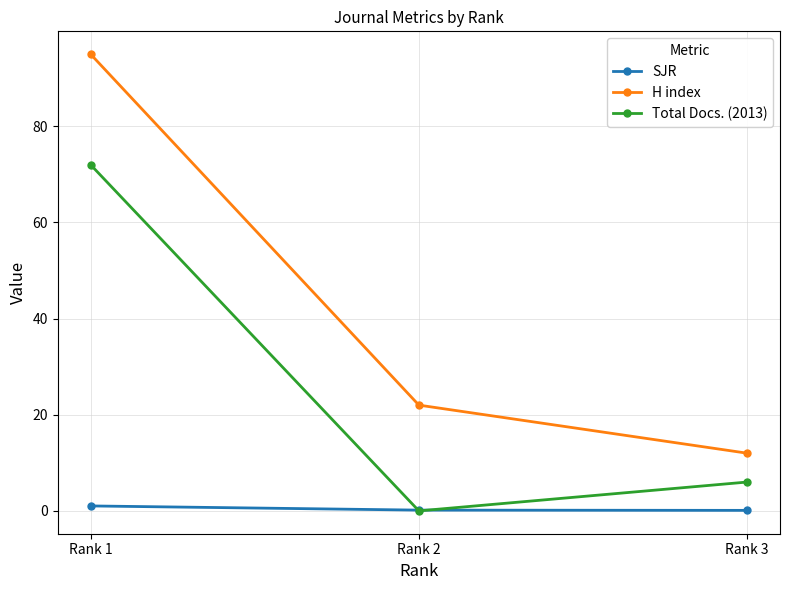

Which category has the highest value in the H index series?

Rank 1